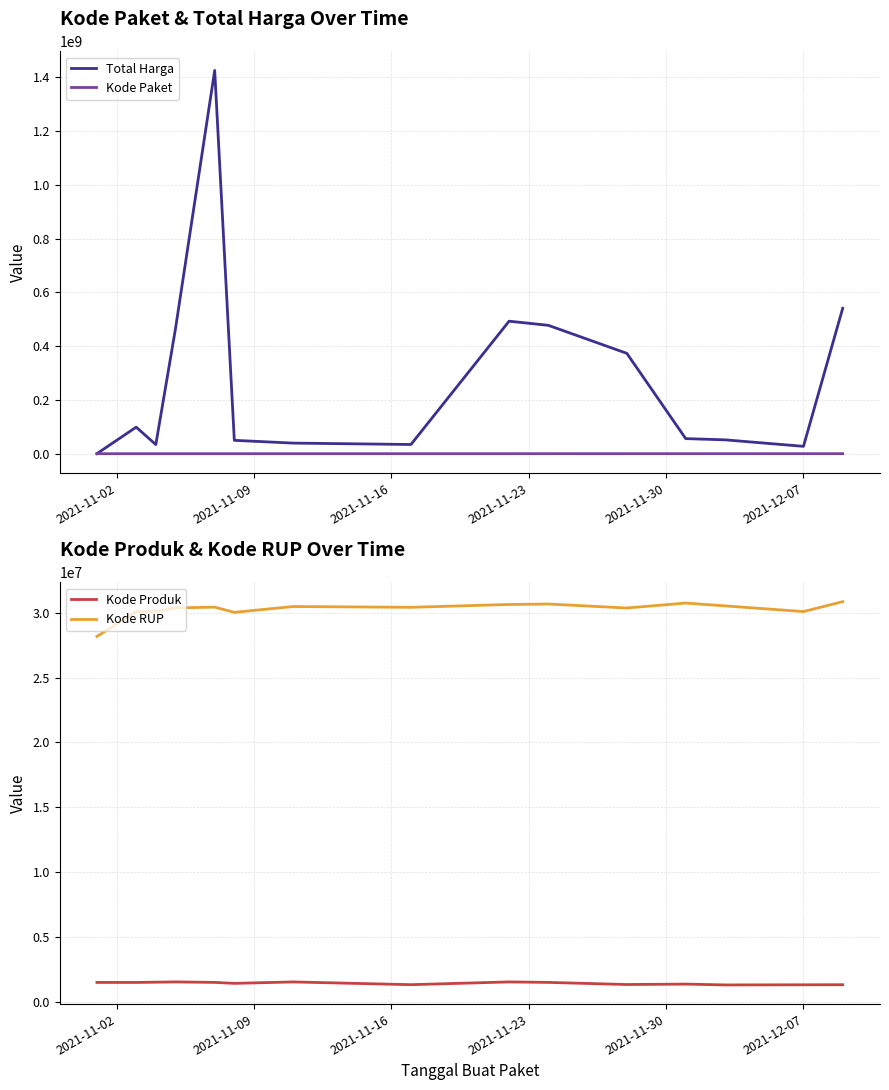

True or false: Kode RUP and Kode Produk intersect in this chart.

False